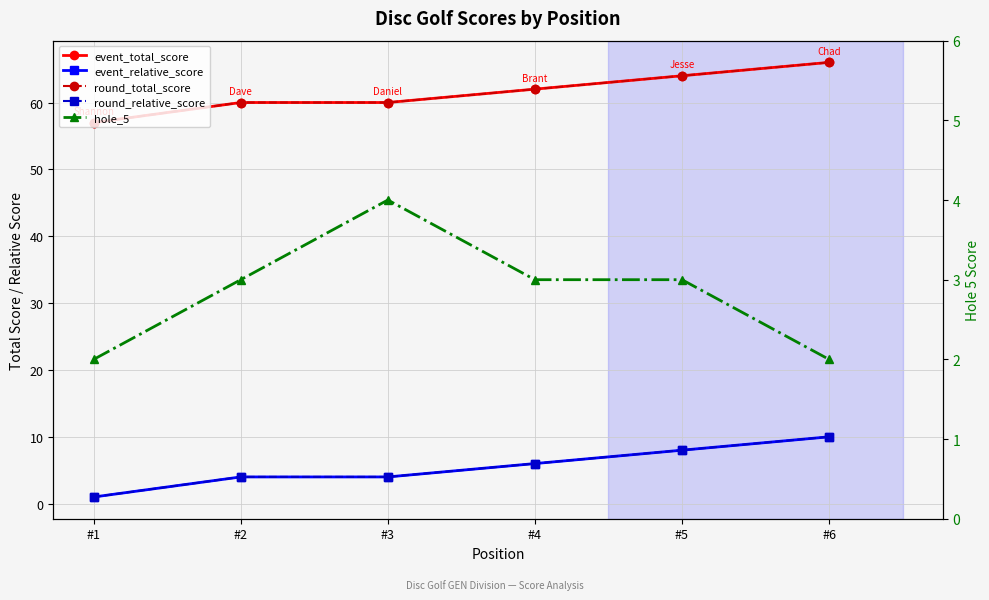

True or false: hole_5 and event_relative_score intersect in this chart.

True